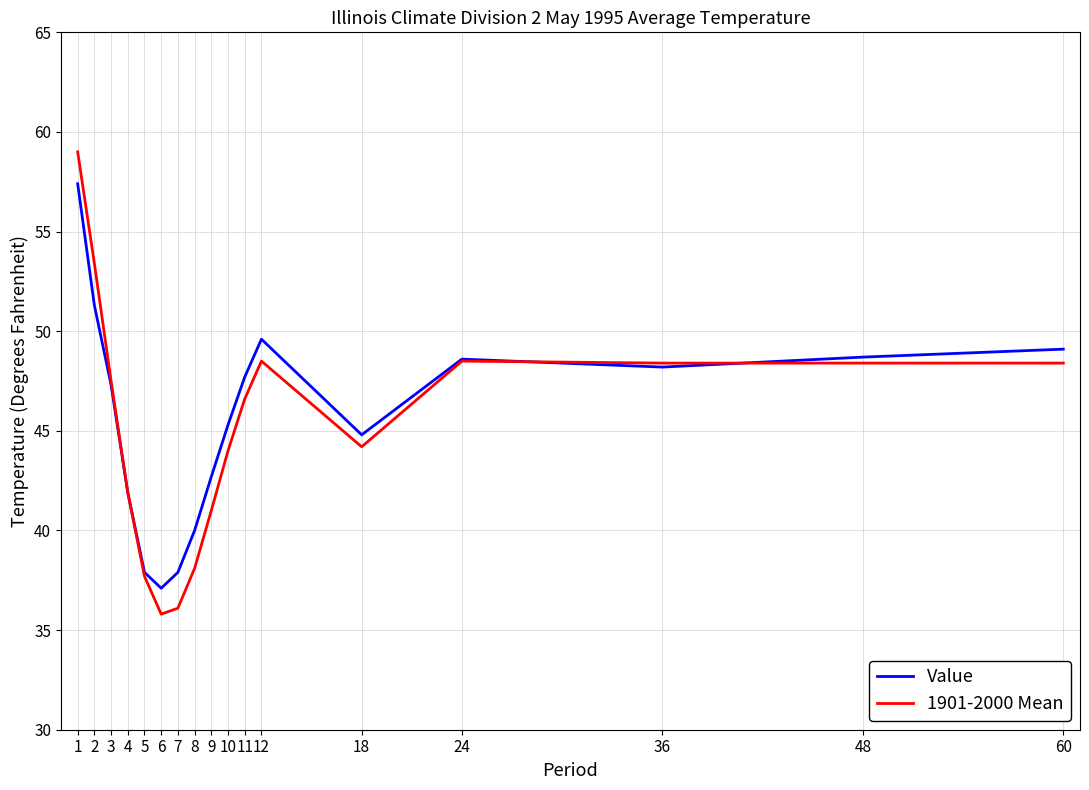

Which category has the highest value across all series?

1